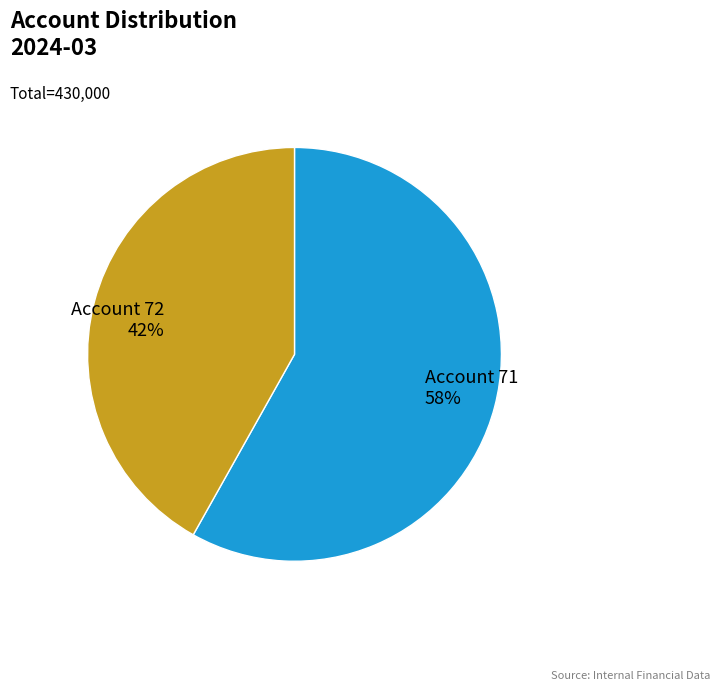

Is there a majority slice in this chart?

Yes